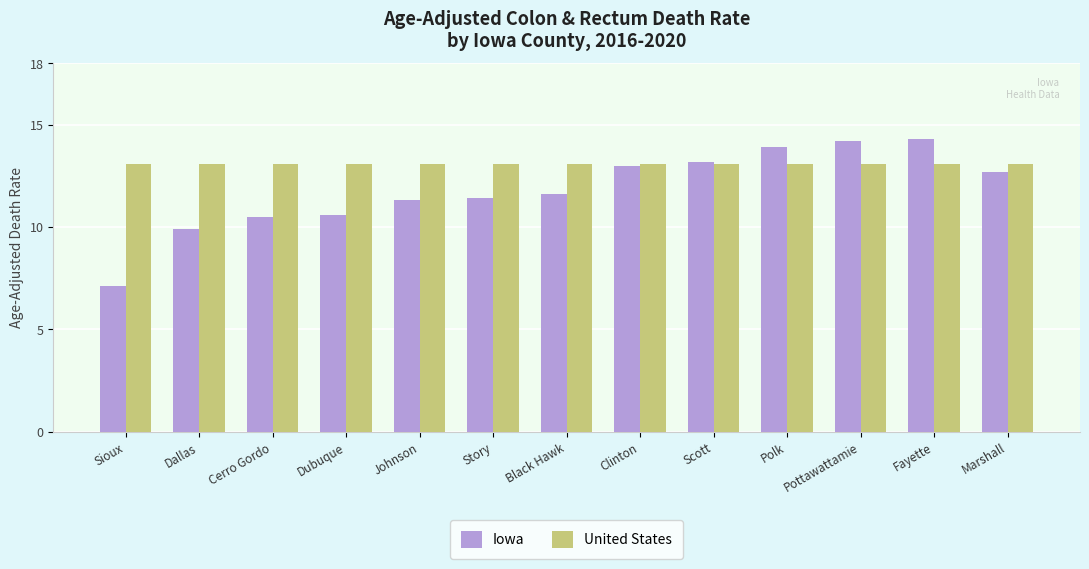

Rank the series by their average value, from lowest to highest.

Iowa, United States